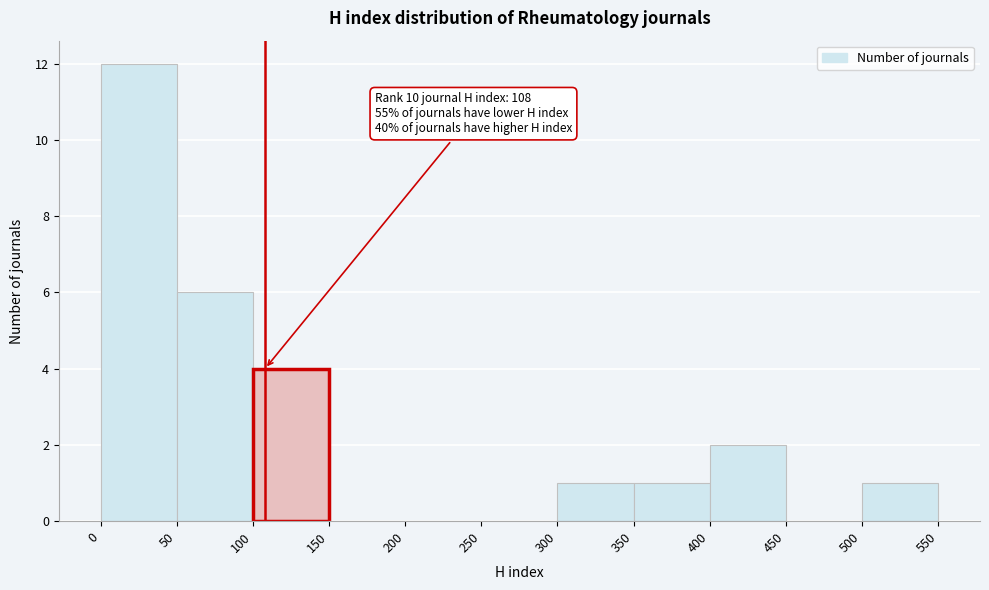

Over which range of the x-axis is the bar tallest?

0 to 50